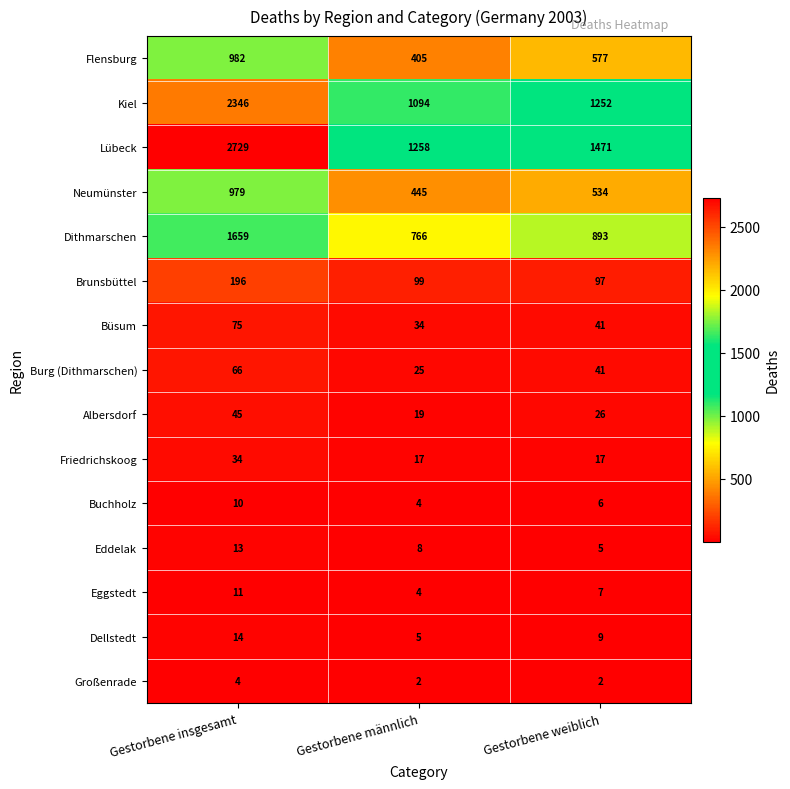

What is the difference between the second highest and minimum values in the Dellstedt series?

4